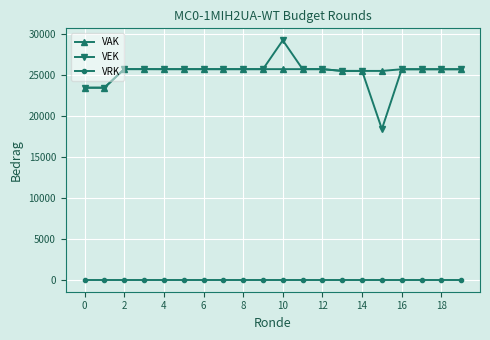

List the series in order of their peak value, highest first.

VEK, VAK, VRK